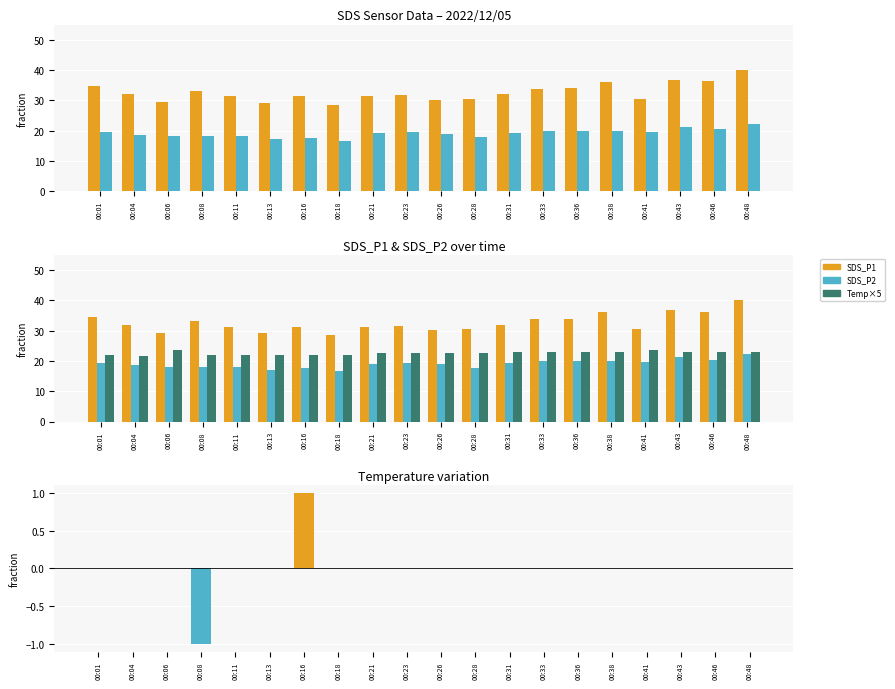

Count the Temp×5 values in the range 22 to 23.

17